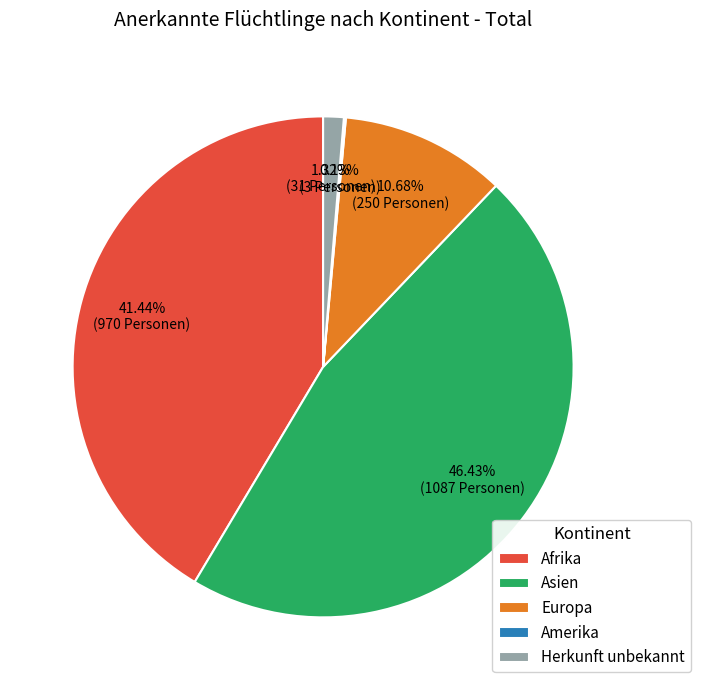

What is the largest slice in the pie chart?

Asien